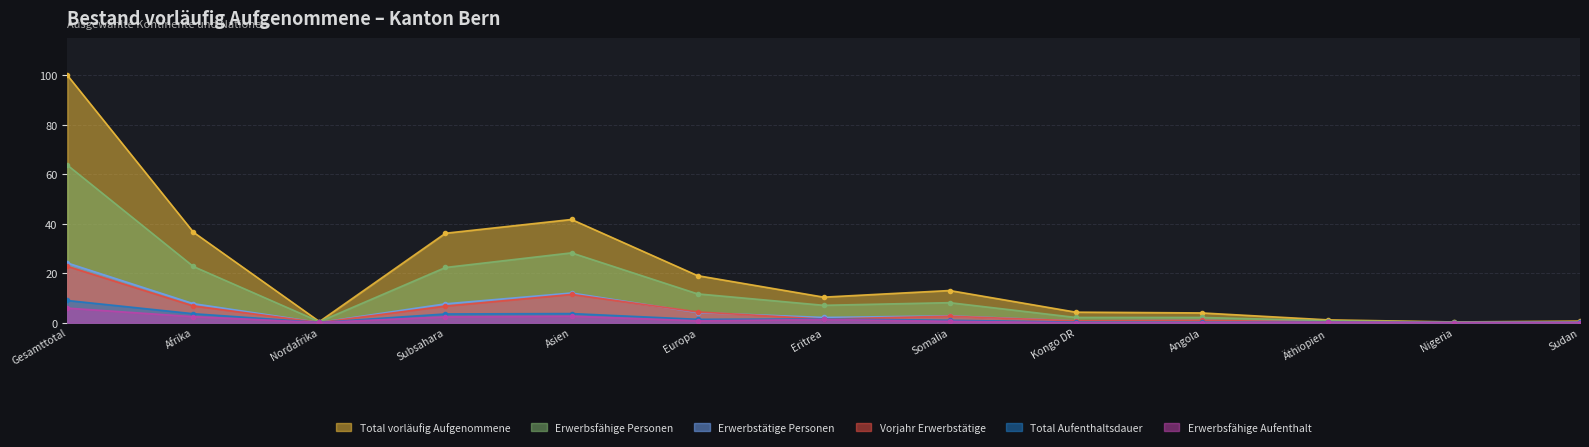

Where is the first local minimum for Erwerbsfähige Personen?

Nordafrika